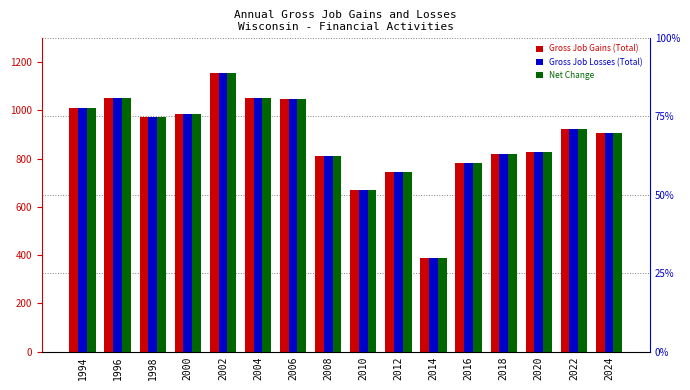

What is the value of the Gross Job Gains (Total) bar at the 8th from the left?

809